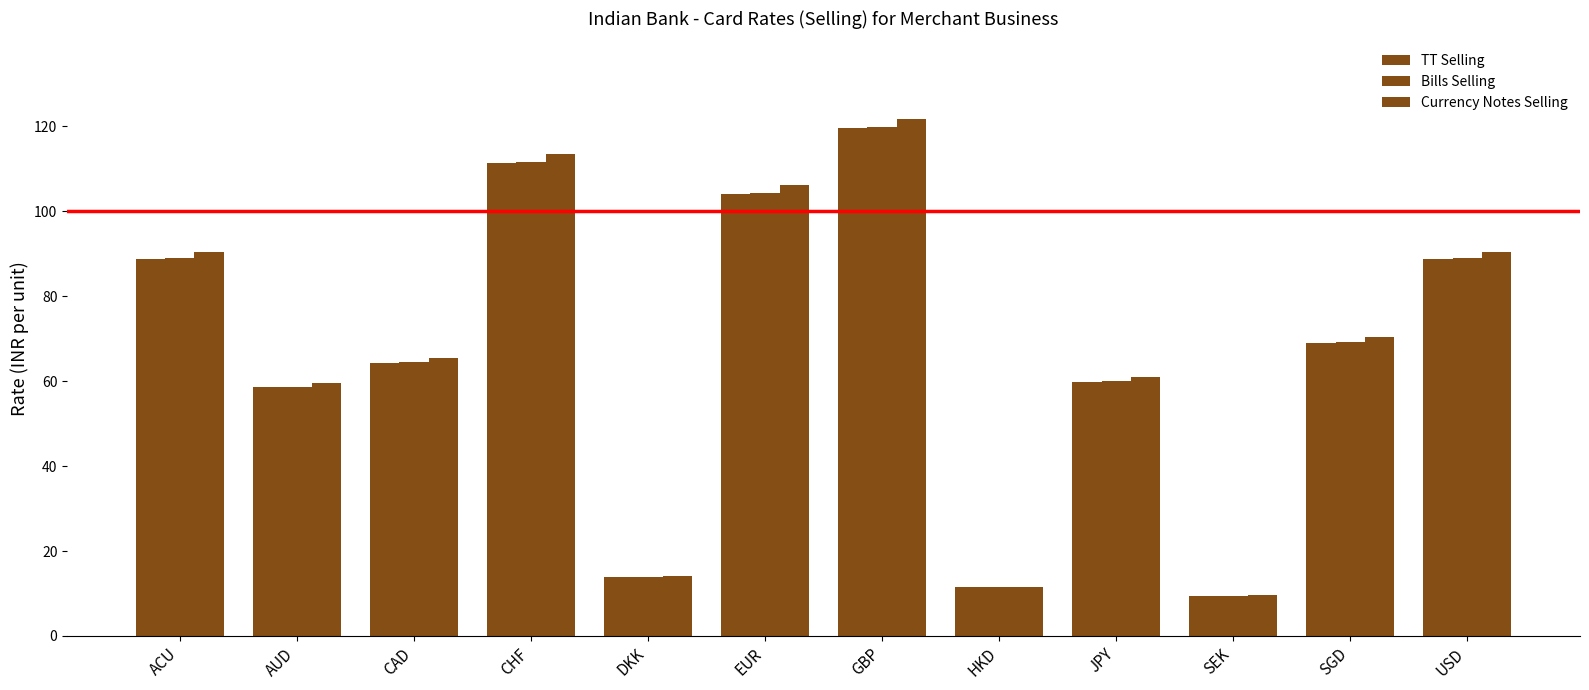

What is the value of the Bills Selling bar at the 8th from the left?

11.4